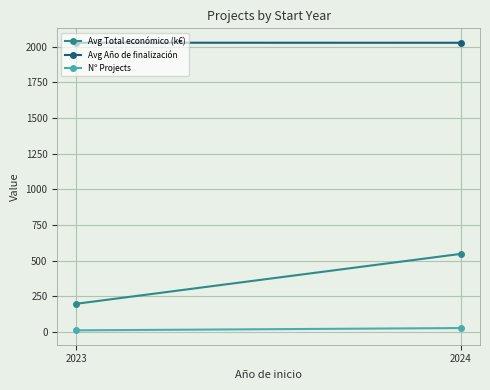

Is it true that Avg Año de finalización equals 2026.8 at 2024?

True